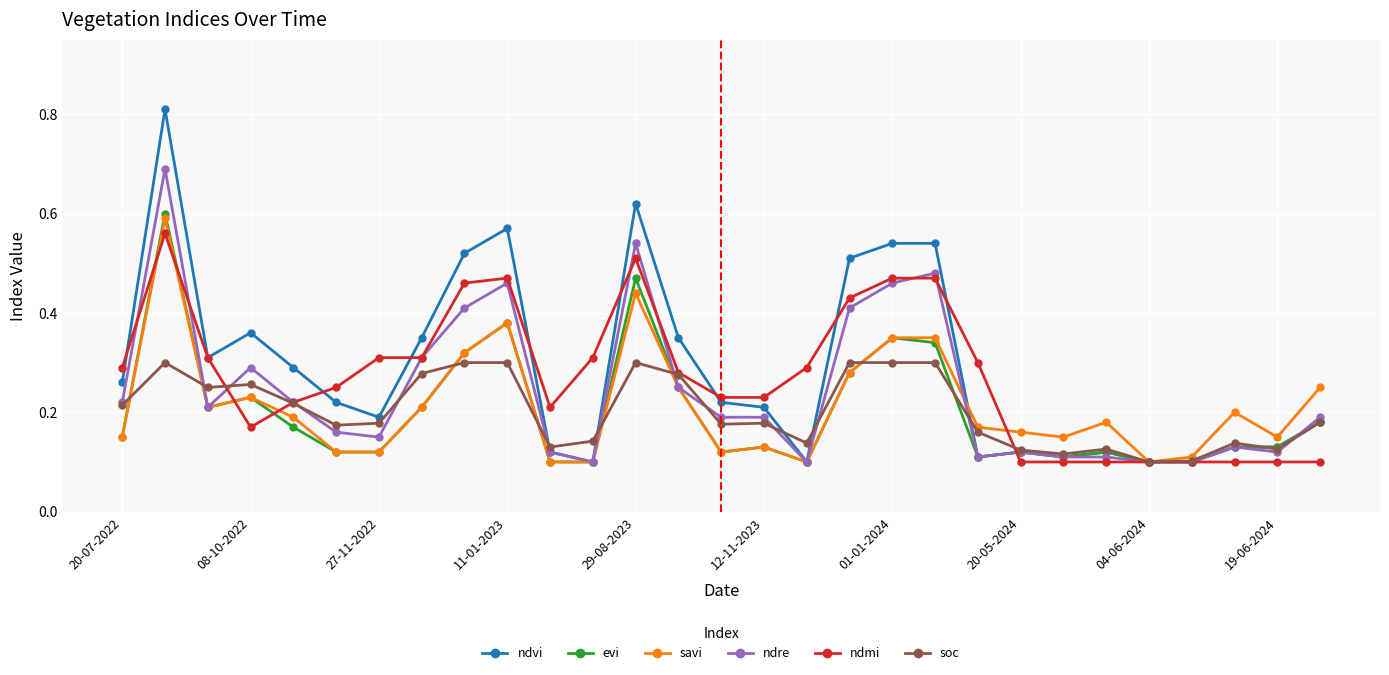

What are all the series names shown in the legend?

ndvi, evi, savi, ndre, ndmi, soc